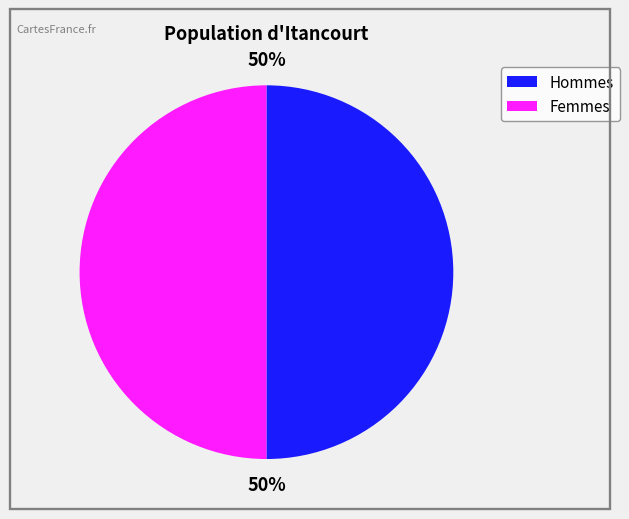

To the nearest percent, what is the average slice percentage?

50%